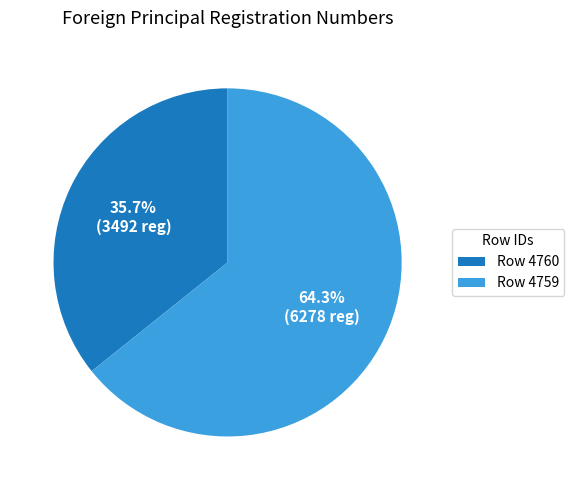

Approximately how many times larger is the value at Row 4759 compared to Row 4760?

1.8